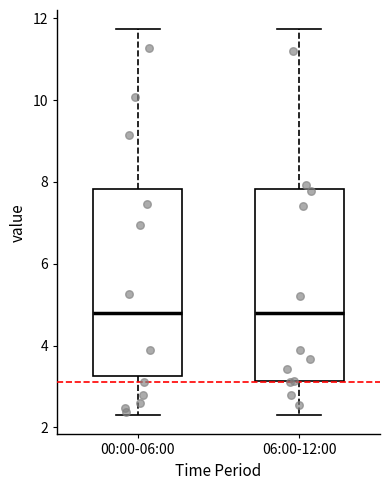

Reading left to right, read every box against the y-axis: the position of its median line, the range the box covers, and the ends of its whiskers. The values are not printed on the chart, so give them approximately, as read against the axis.

00:00-06:00: median 4.8, box 3.2 to 7.8, whiskers 2.4 to 11.8
06:00-12:00: median 4.8, box 3.2 to 7.8, whiskers 2.4 to 11.8